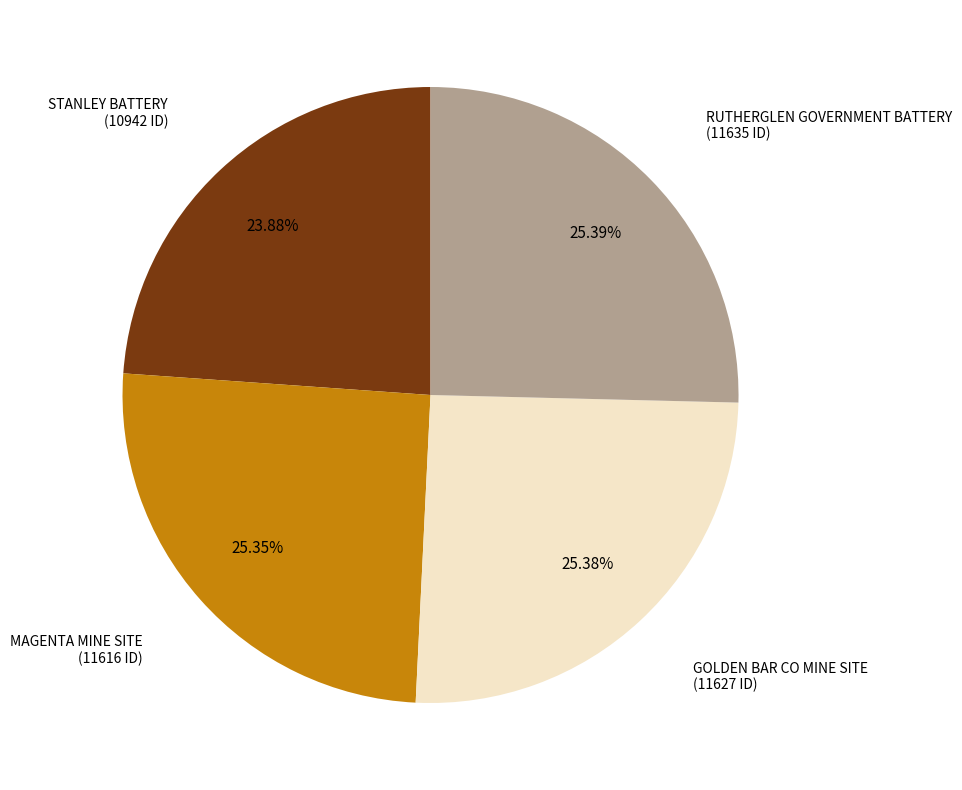

How many slices are in this pie chart?

4